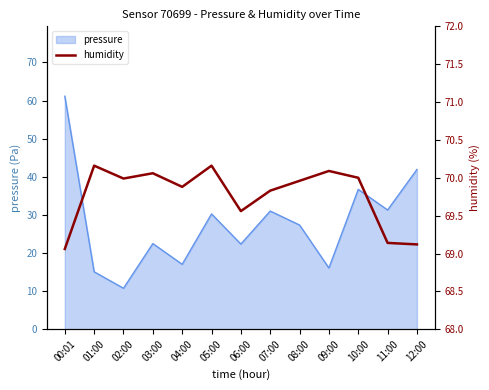

True or false: pressure has a value of 10.8 at 02:00.

True